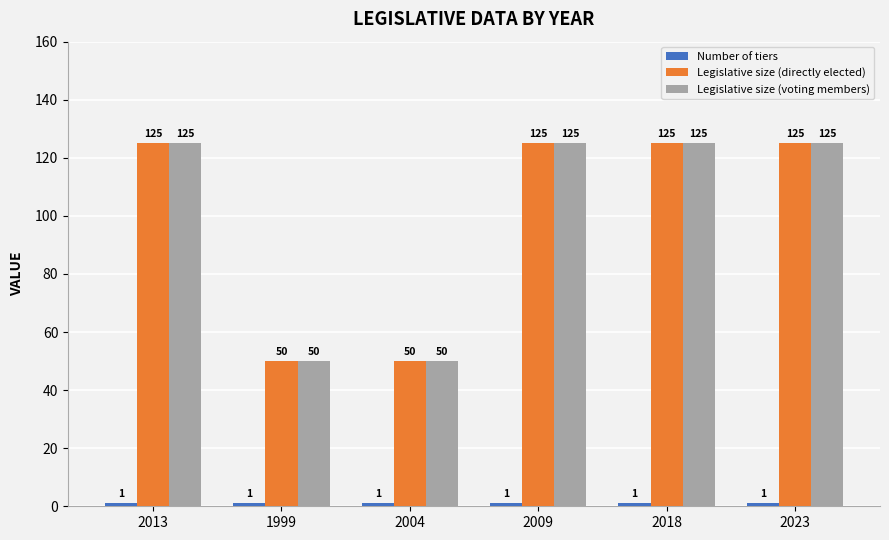

How many data points in Legislative size (directly elected) are less than 125?

2